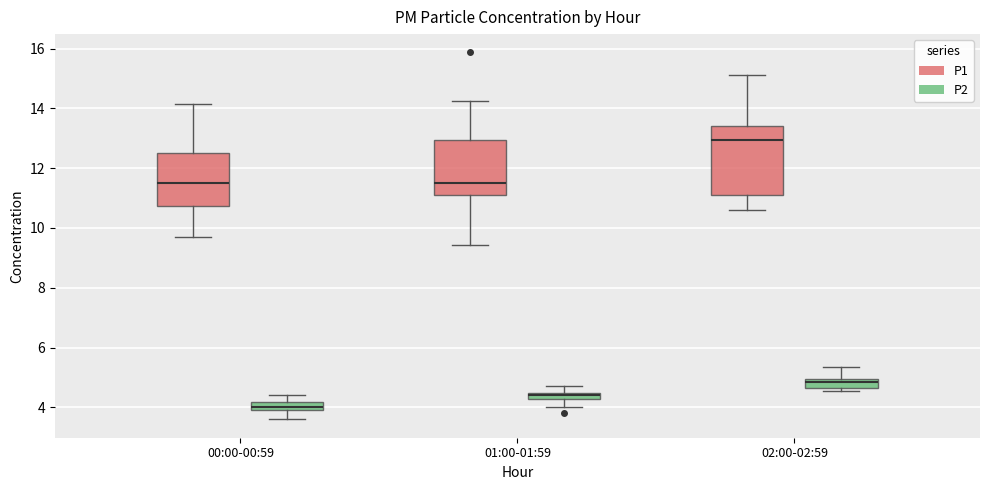

Comparing the boxes themselves (not the whiskers), which one is the tallest?

02:00-02:59 (P1)